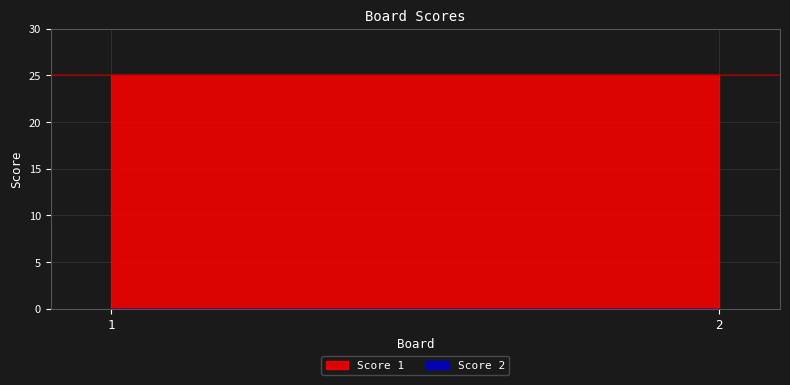

Is the value of Score 2 at 1 greater than the value of Score 1 at 1?

No